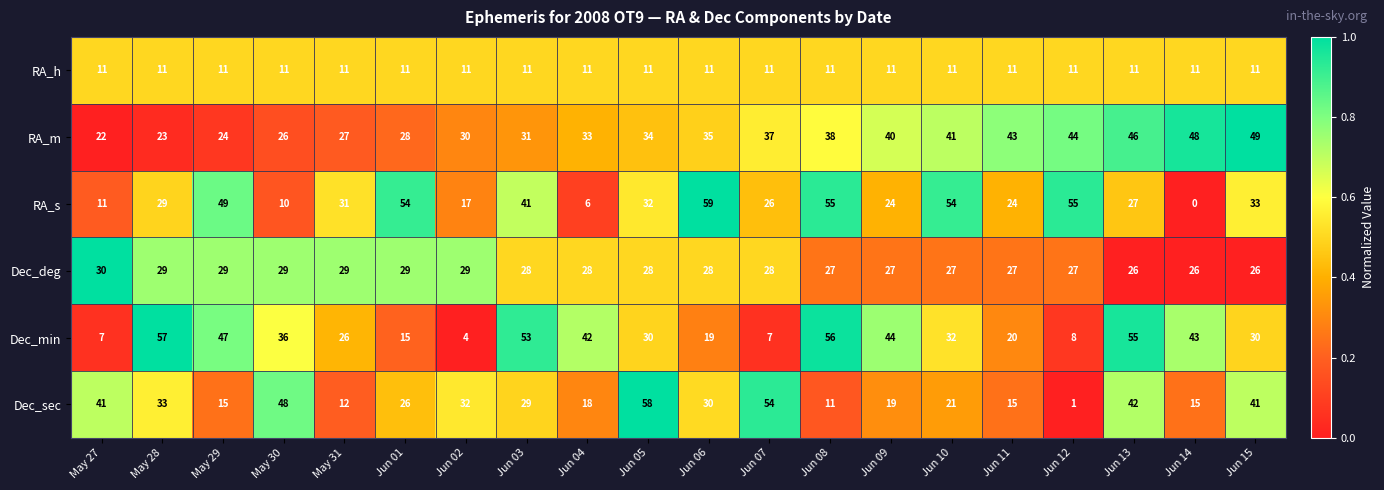

What is the average value of the Dec_sec series?

28